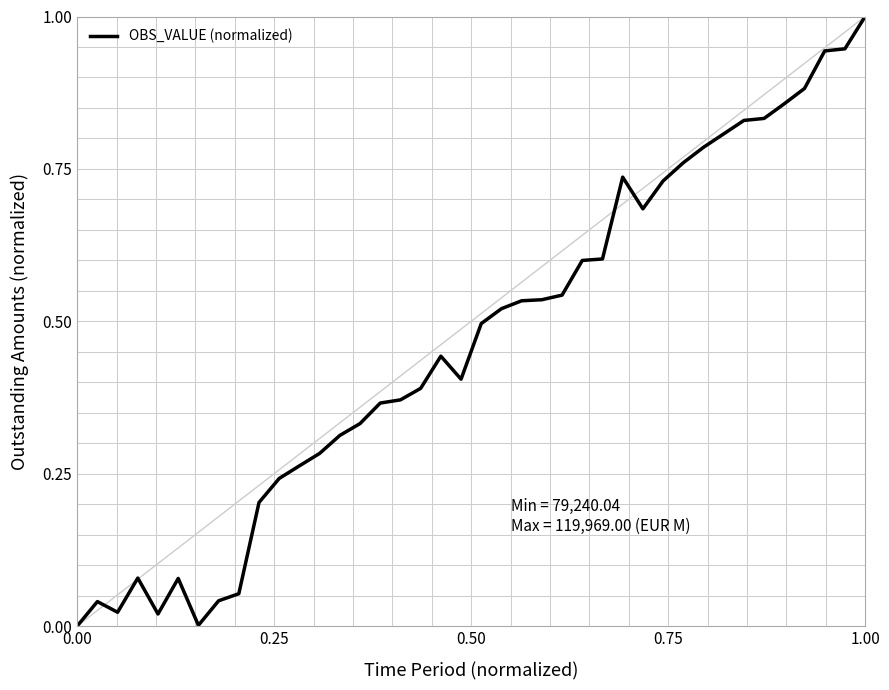

What is the greatest value displayed?

1.0